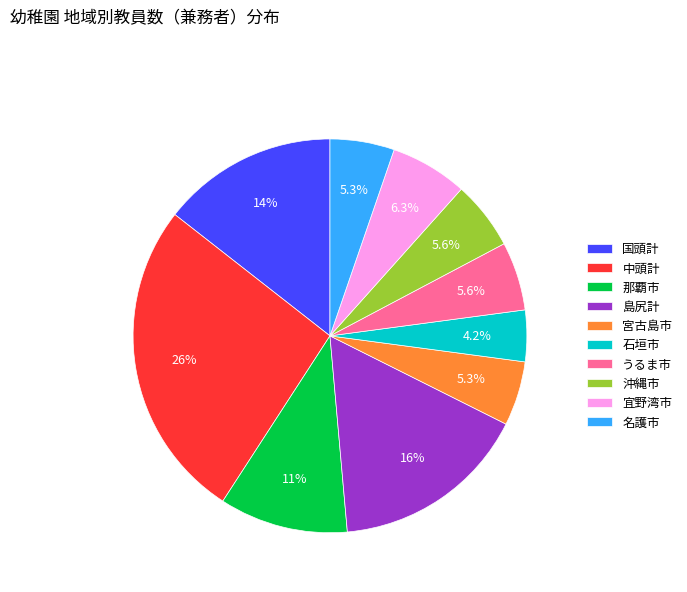

To the nearest percent, what is the average slice percentage?

10%